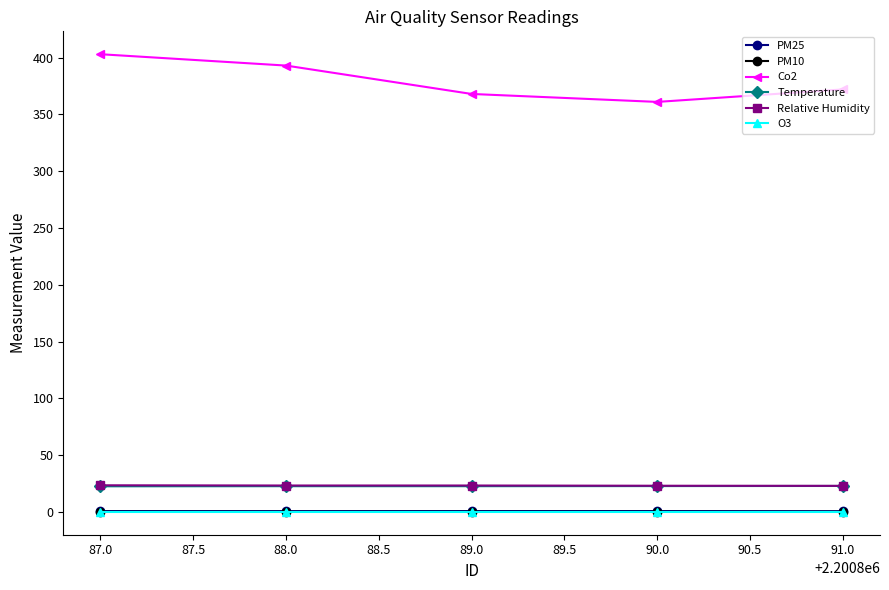

Which series has the widest spread of values?

Co2